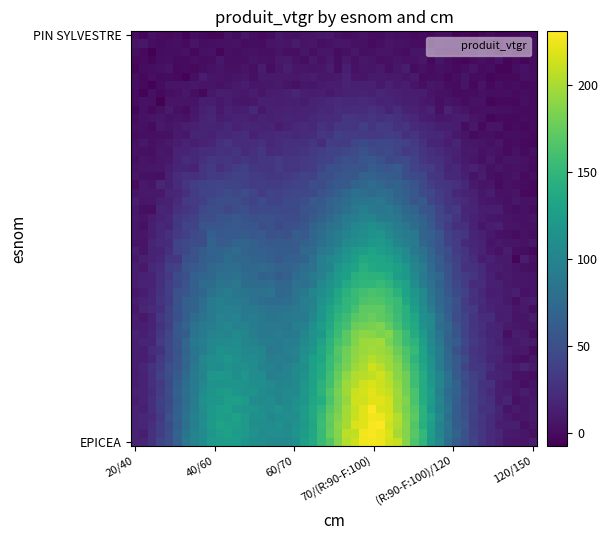

At how many categories does at least one series exceed 129?

1